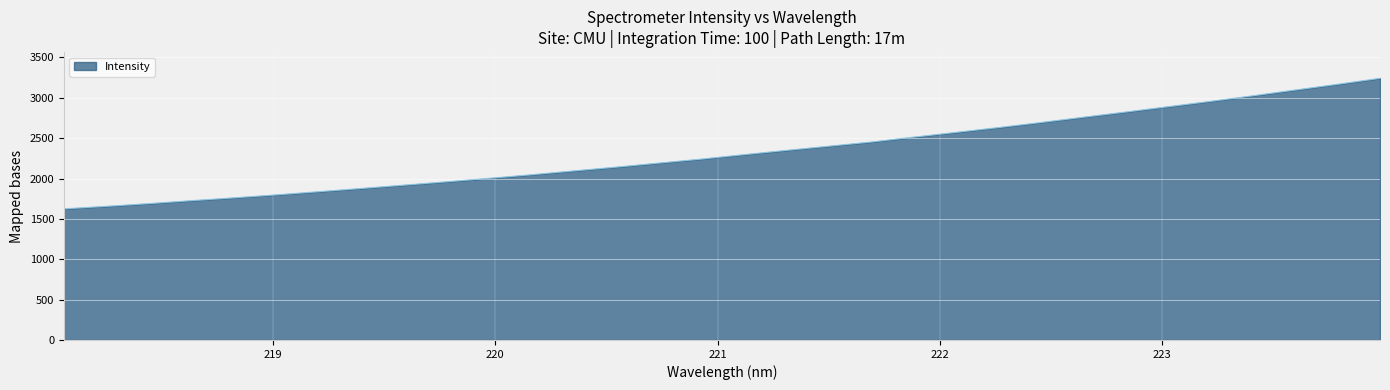

What is the smallest value displayed?

1624.7